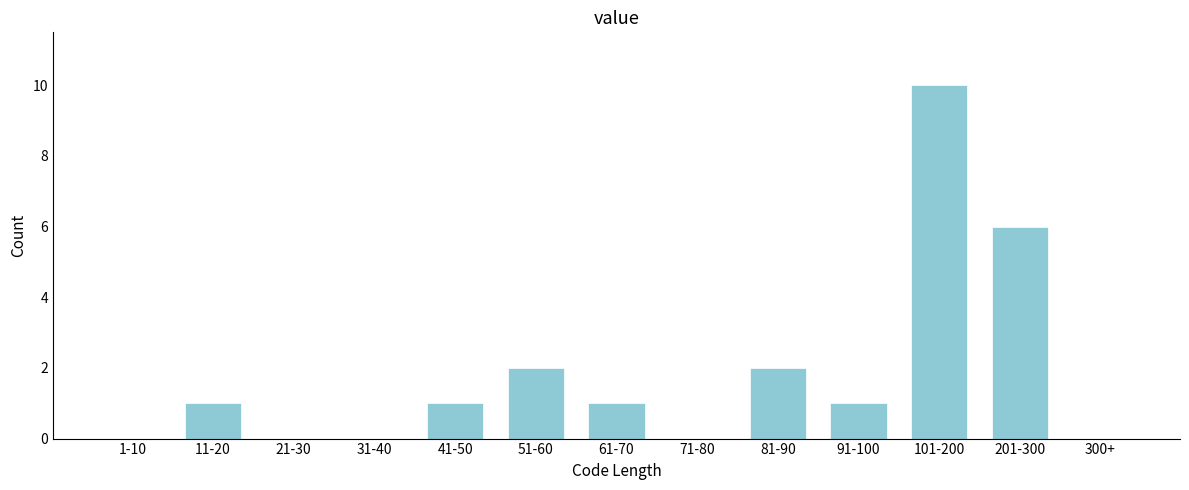

Reading left to right, transcribe all the data shown in this chart.

1-10=0	11-20=1	21-30=0	31-40=0	41-50=1	51-60=2	61-70=1	71-80=0	81-90=2	91-100=1	101-200=10	201-300=6	300+=0